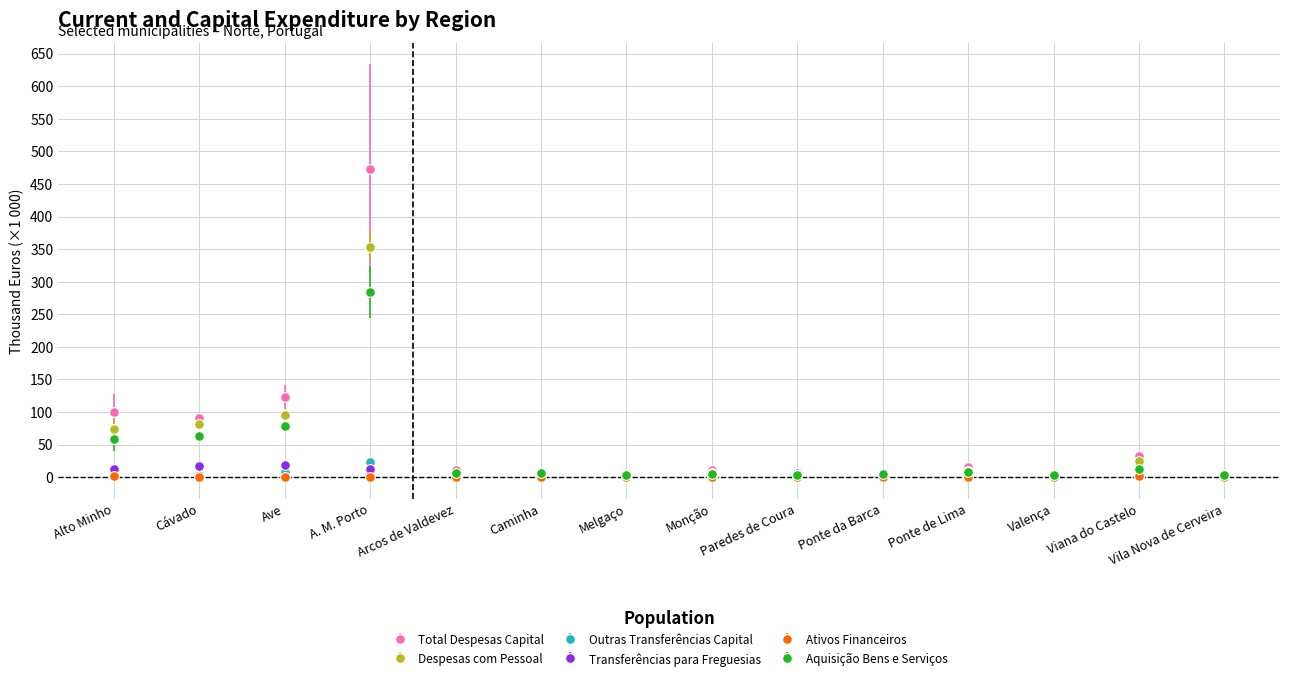

Count the number of data series in this chart.

6